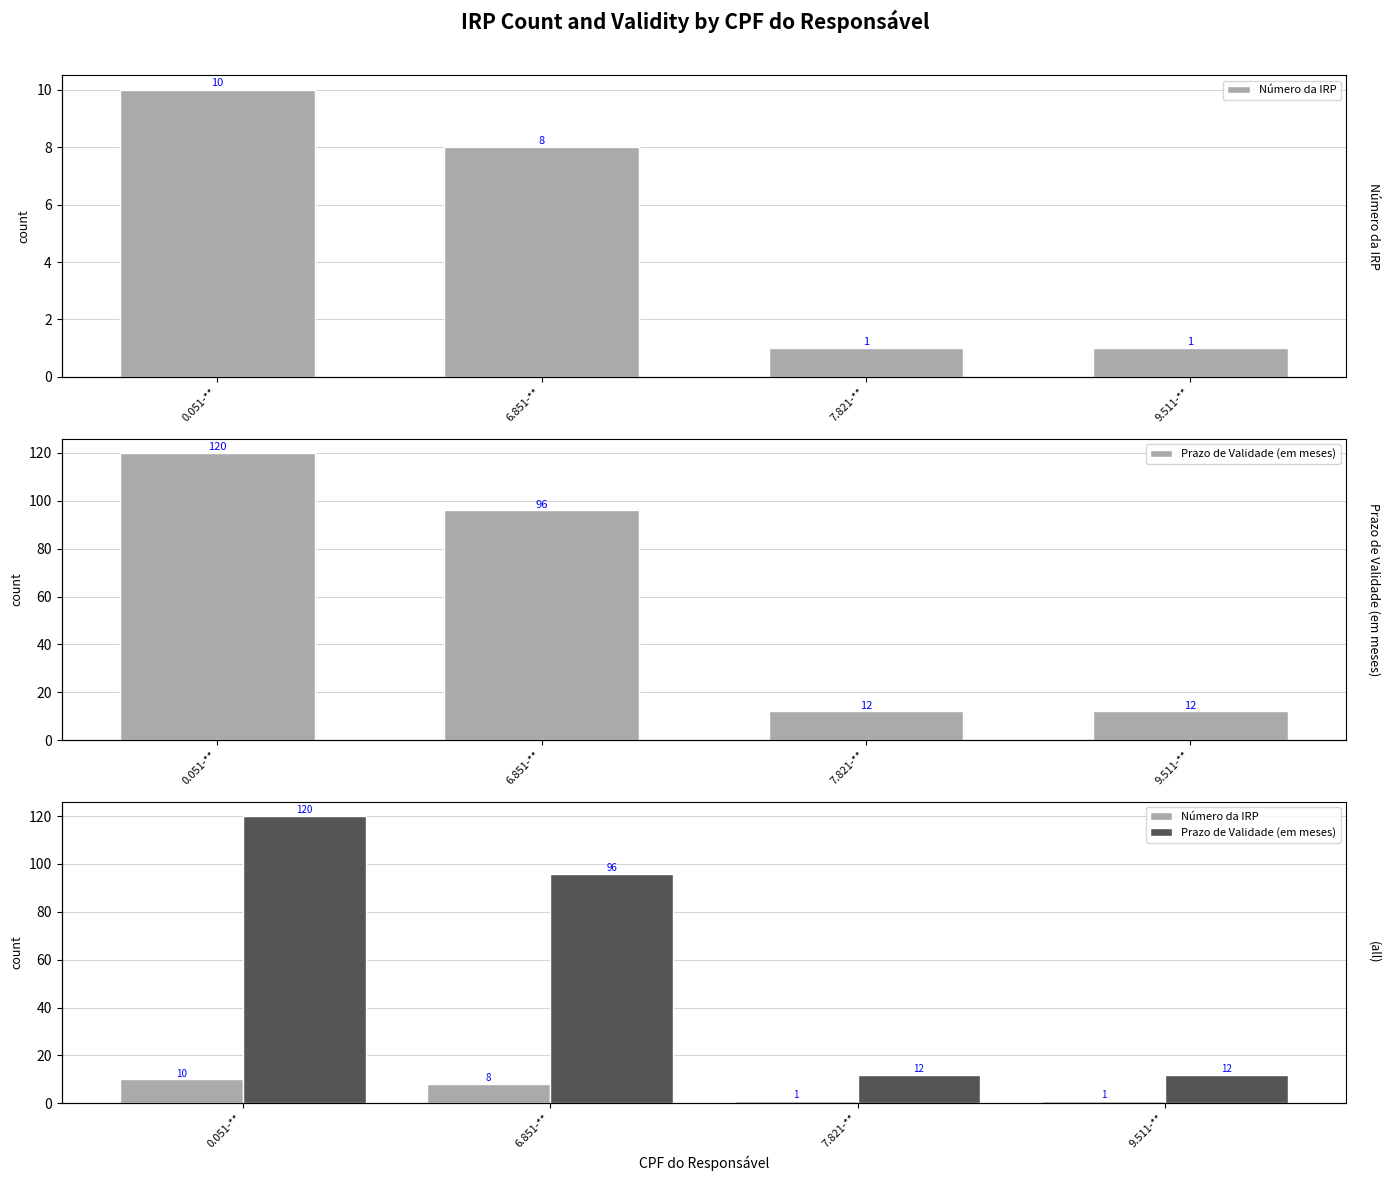

Where is Prazo de Validade (em meses) nearest to the value 66?

6.851-**